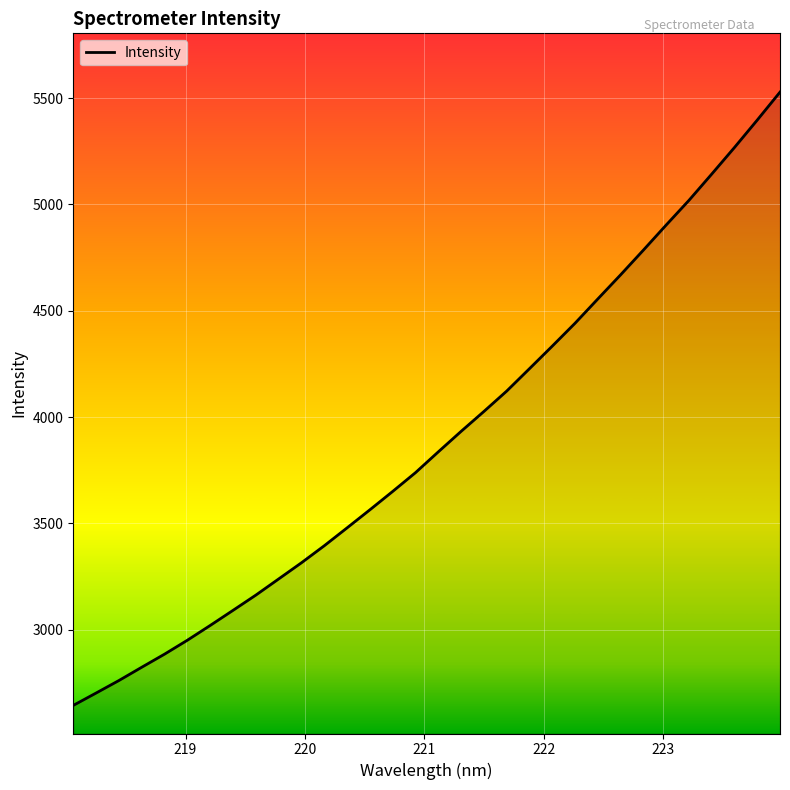

What is the difference between the maximum and minimum values?

2884.6